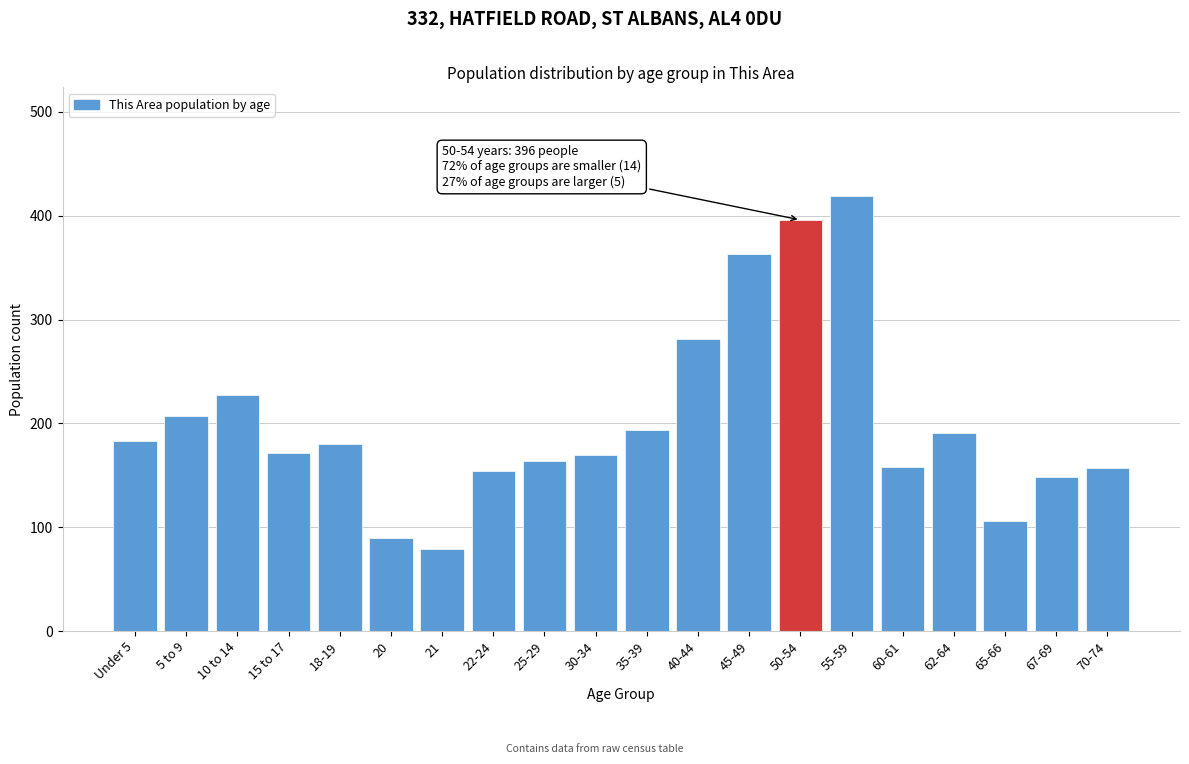

Approximately how many times larger is the value at 65-66 compared to 10 to 14?

0.5